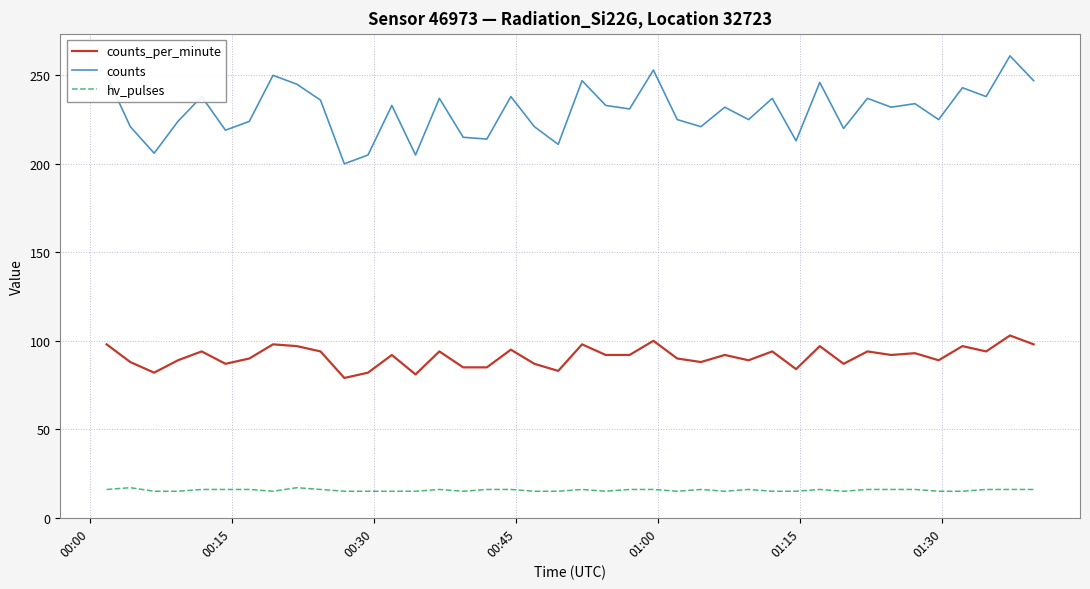

True or false: hv_pulses has more than 0 points higher than both neighbors.

True